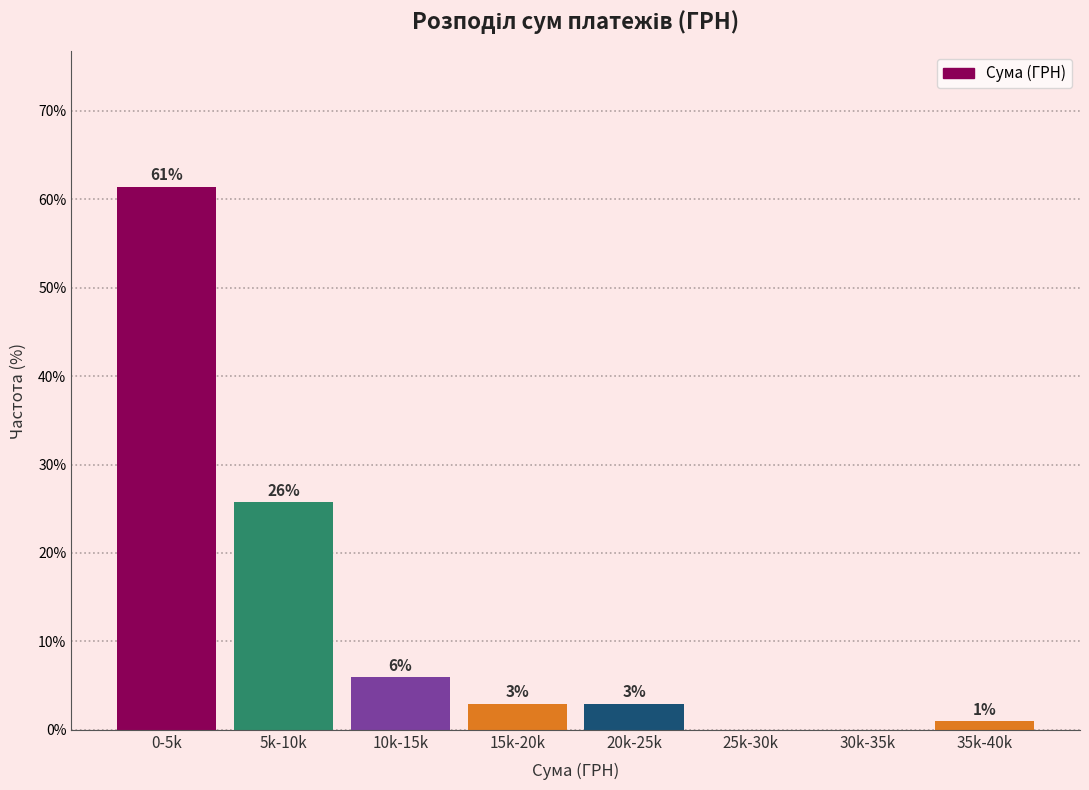

At which label is the value closest to 30?

5k-10k